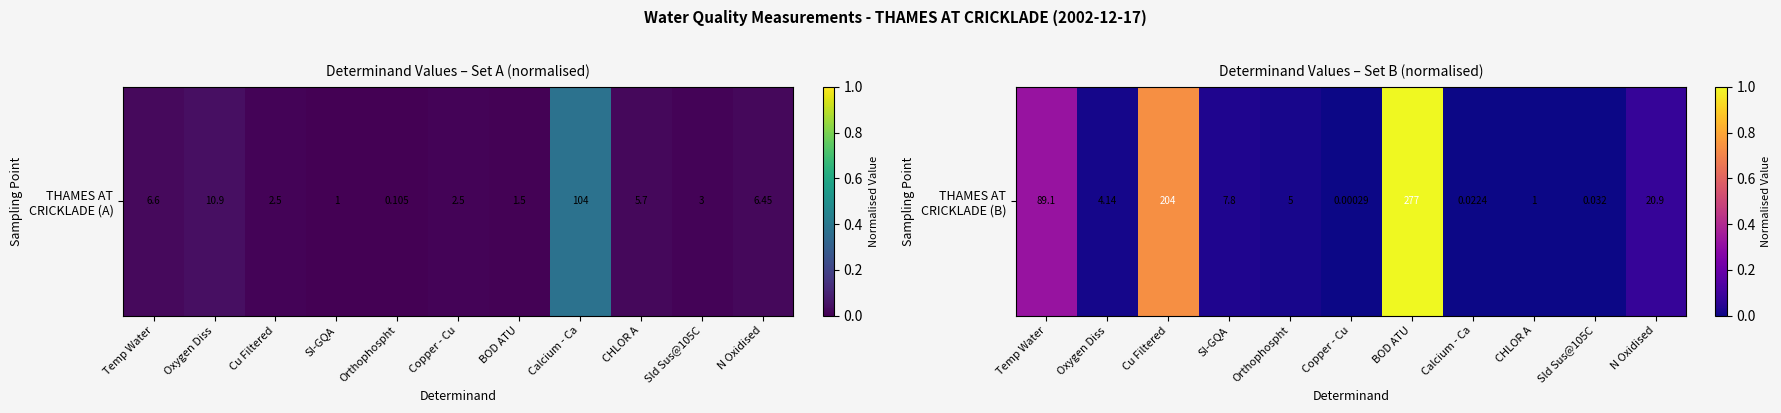

Between N Oxidised and Temp Water, which is larger?

Temp Water